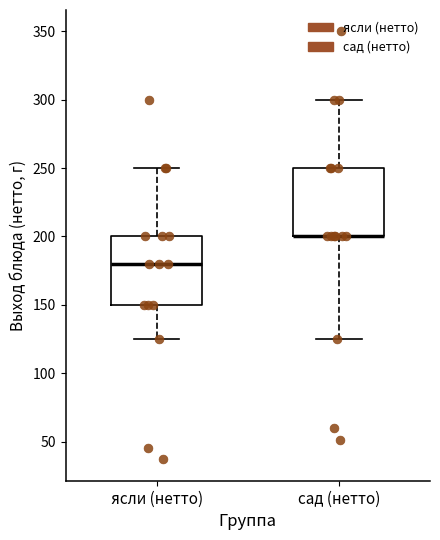

Reading left to right, transcribe this box plot: for each box, give where its median line is, the range the box spans, and where its two whiskers end, as read against the y-axis. The values are not printed on the chart, so give them approximately, as read against the axis.

ясли (нетто): median 180, box 150 to 200, whiskers 125 to 250
сад (нетто): median 200 (drawn on the box's lower edge), box 200 to 250, whiskers 125 to 300